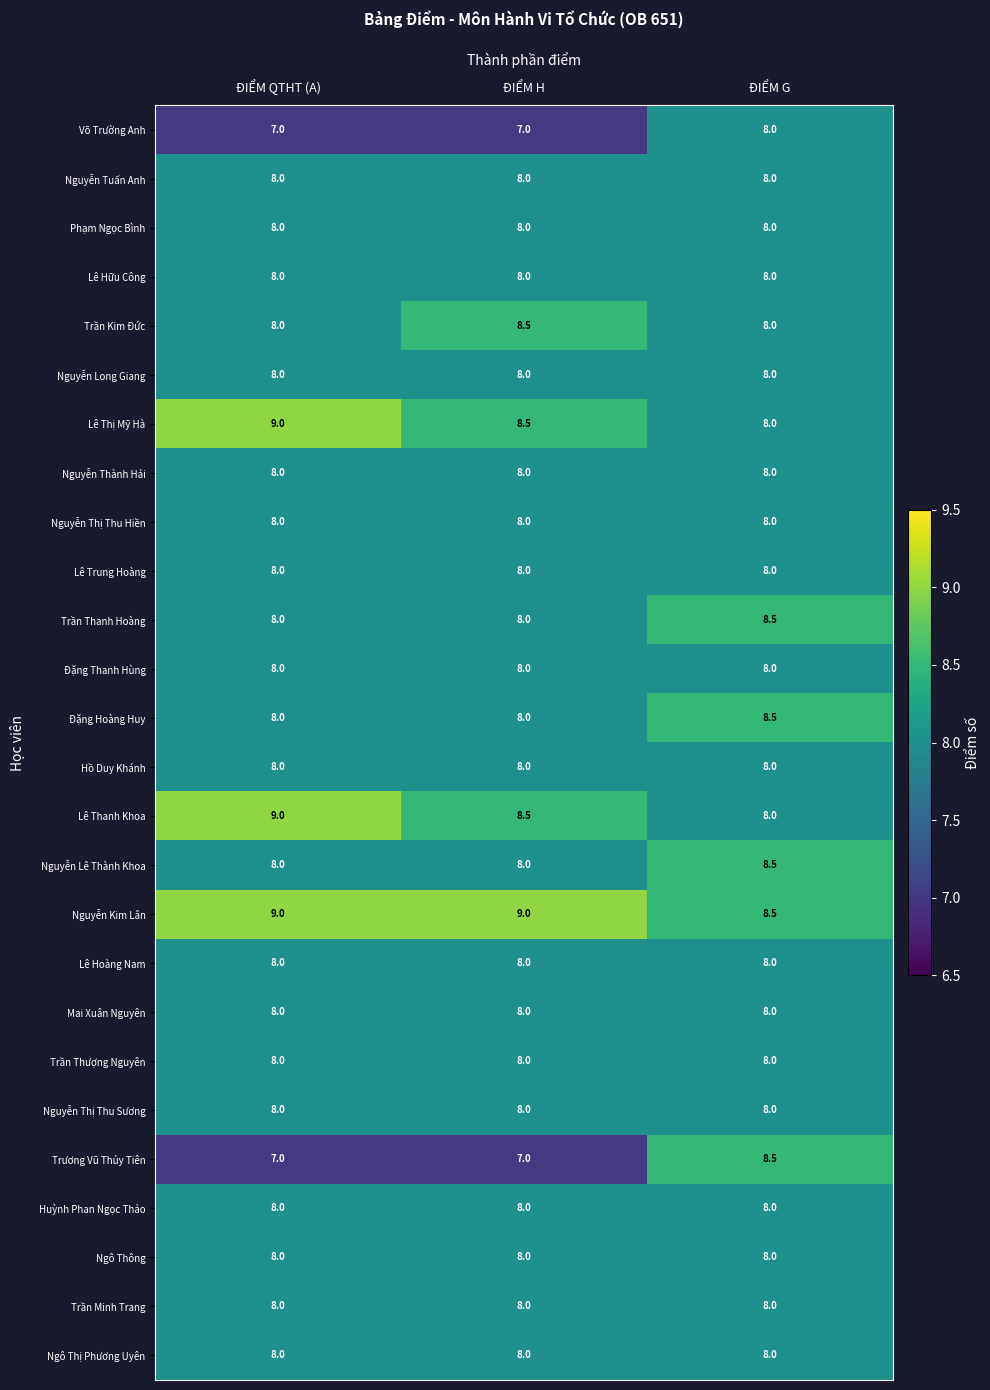

What is the total value across all series at ĐIỂM H?

208.5